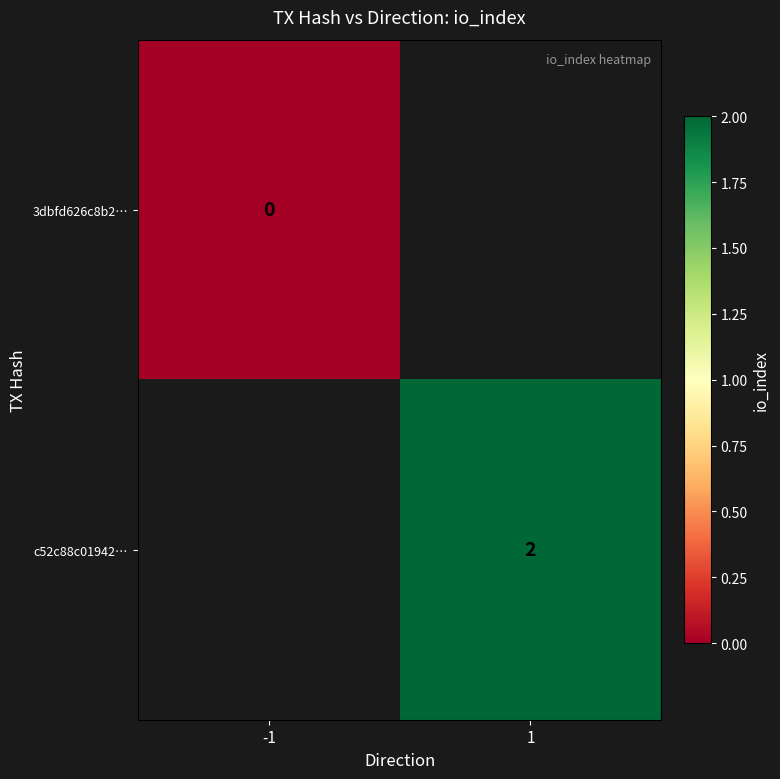

True or false: c52c88c01942… has a value of 2 at 1.

True